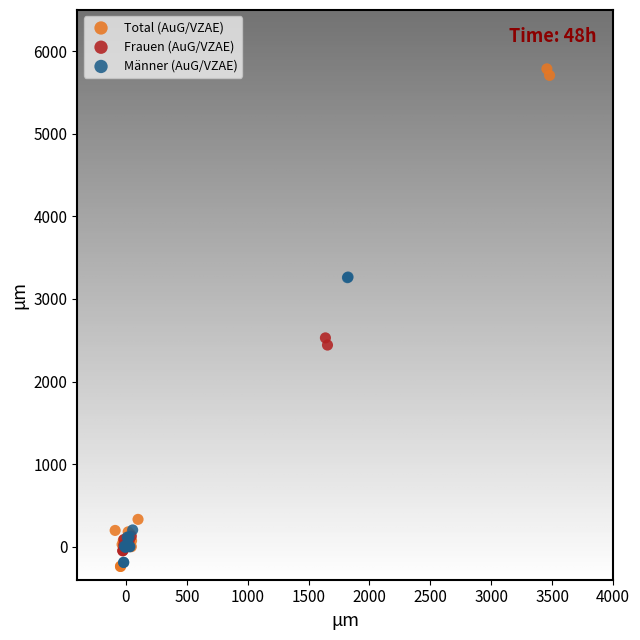

Which series has the widest spread of Y values?

Total (AuG/VZAE)